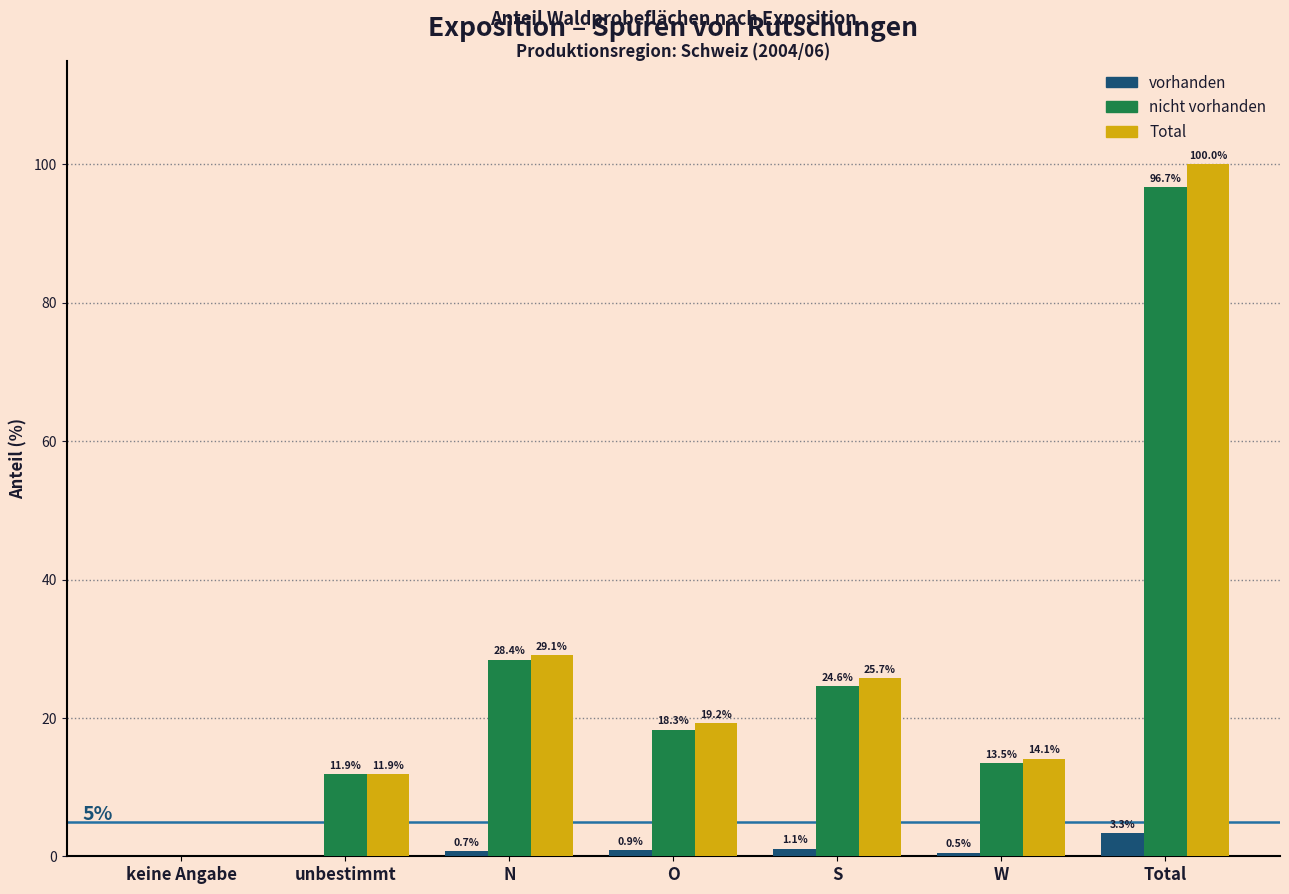

Reading left to right, what are all the values shown in this chart?

vorhanden: keine Angabe=0.0	unbestimmt=0.0	N=0.7	O=0.9	S=1.1	W=0.5	Total=3.3
nicht vorhanden: keine Angabe=0.0	unbestimmt=11.9	N=28.4	O=18.3	S=24.6	W=13.5	Total=96.7
Total: keine Angabe=0.0	unbestimmt=11.9	N=29.1	O=19.2	S=25.7	W=14.1	Total=100.0